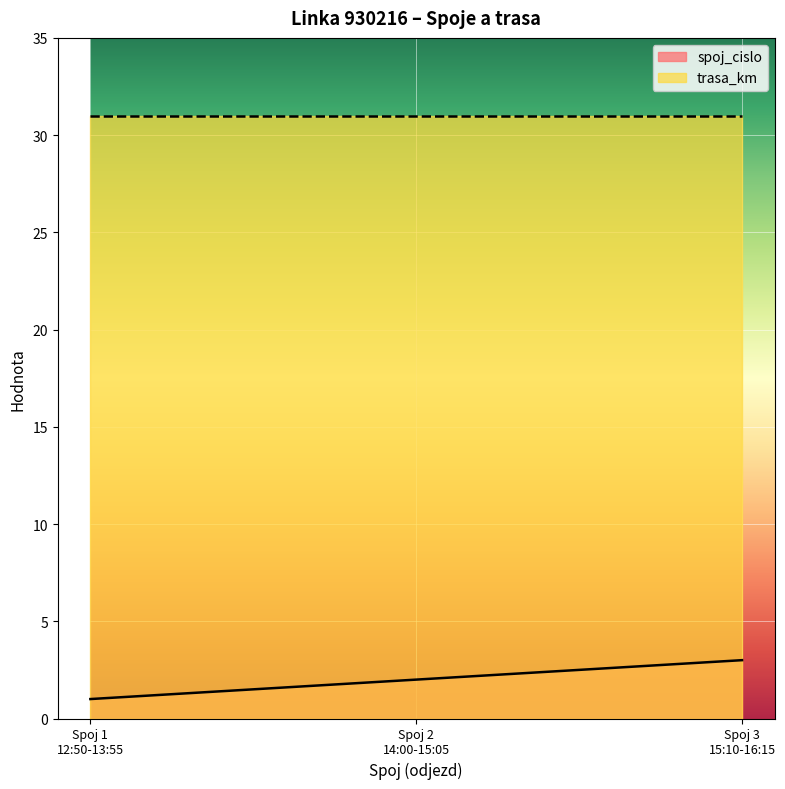

How many data points are above 2?

1